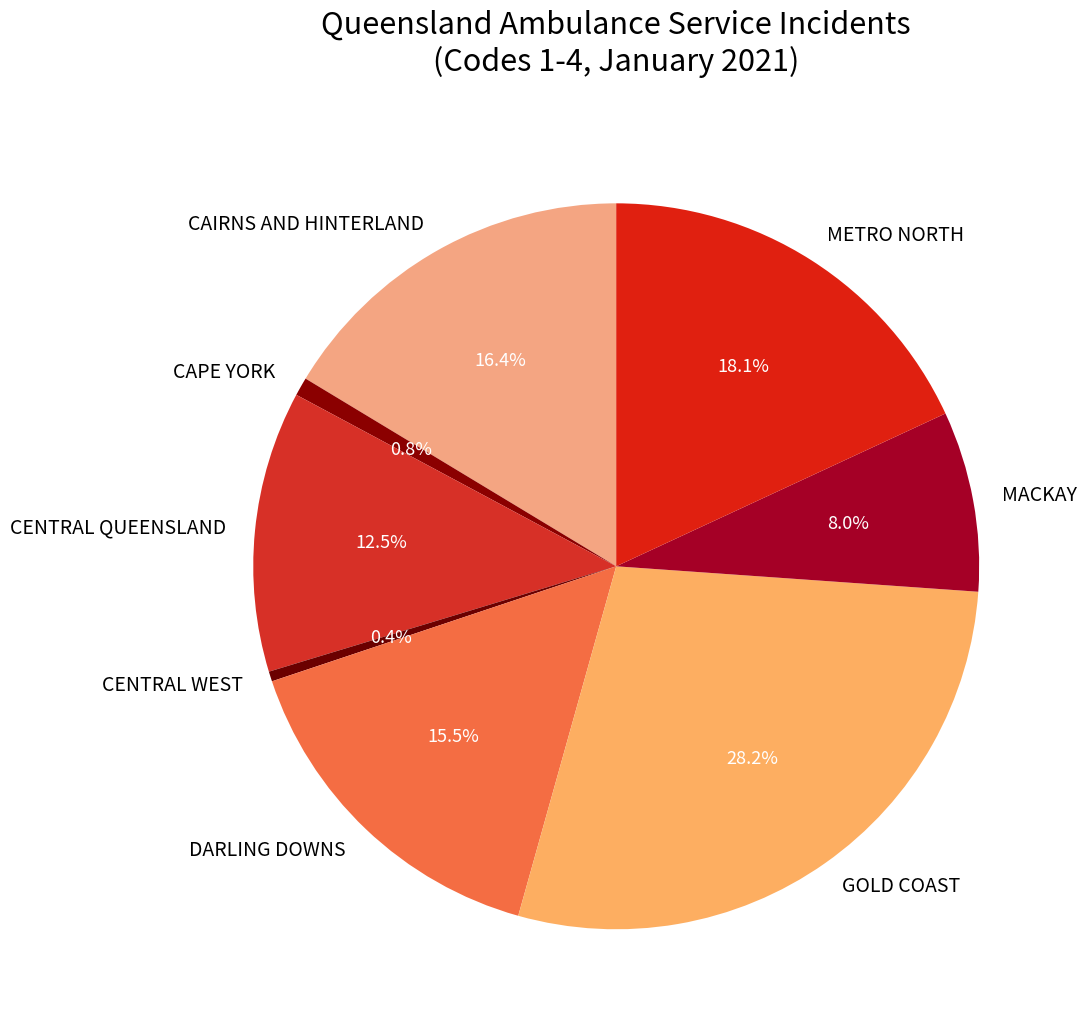

To the nearest percent, what portion does MACKAY represent?

8%